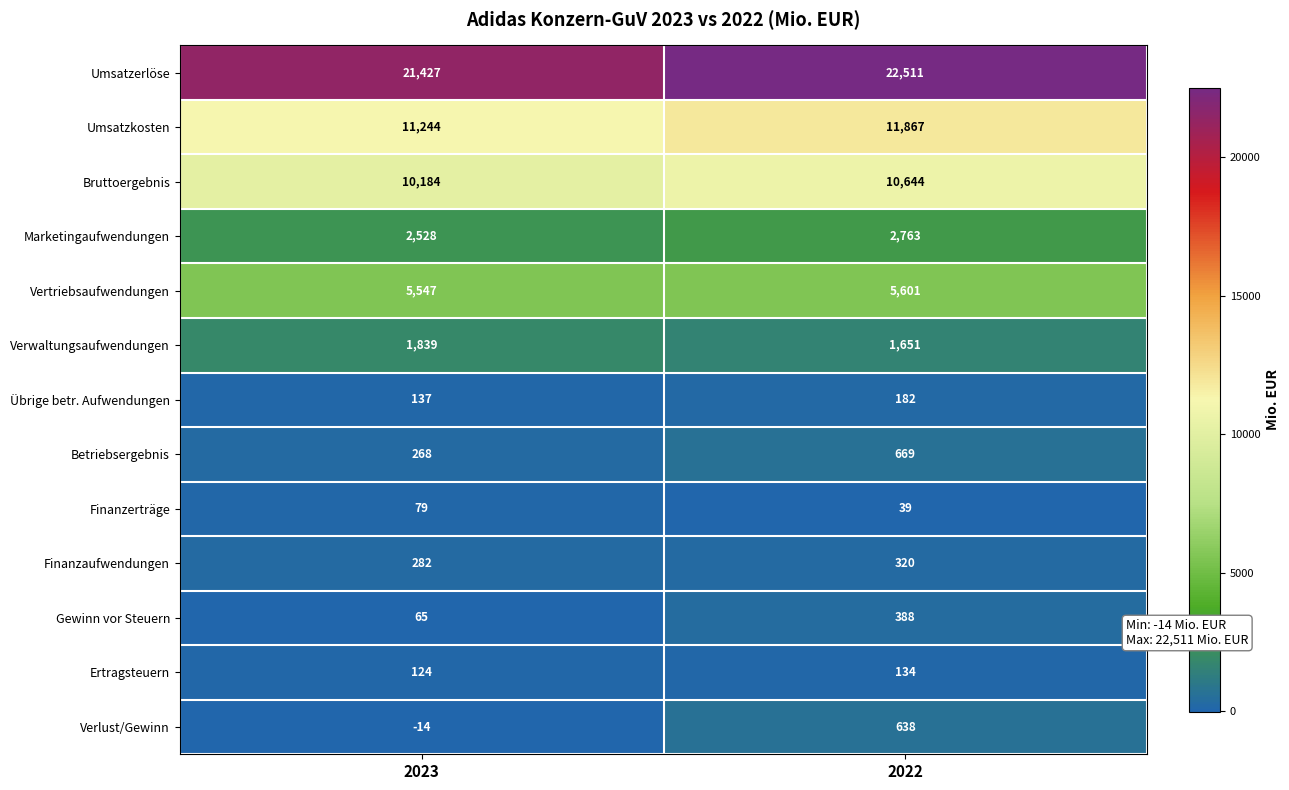

What is the spread (max minus min) of values at 2023?

21441